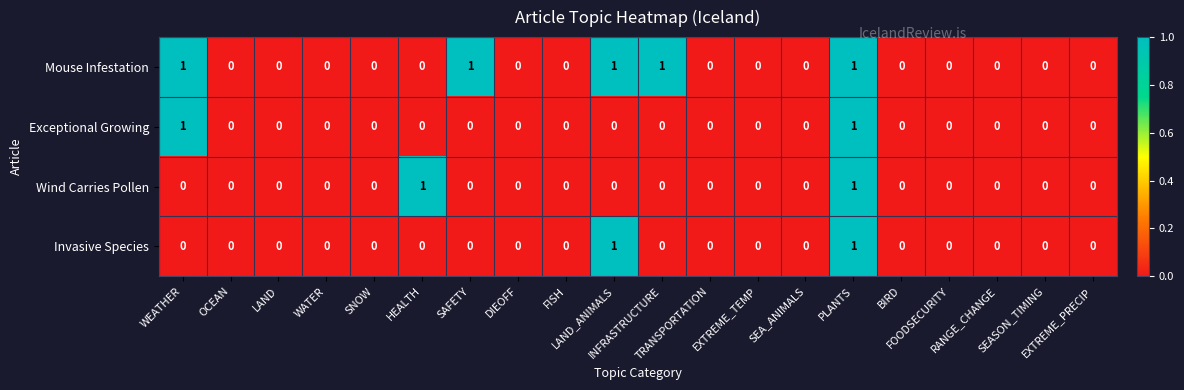

How many Wind Carries Pollen values are between 0 and 1?

20